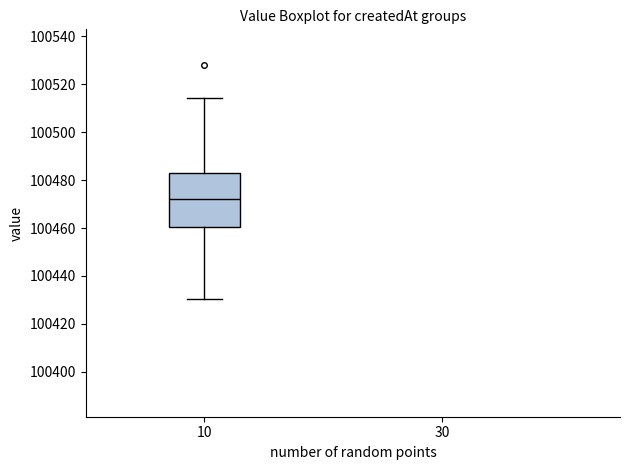

Read this box plot against the y-axis: the position of the median line, the range covered by the box, and the ends of both whiskers. The values are not printed on the chart, so give them approximately, as read against the axis.

median 100472, box 100460 to 100482, whiskers 100430 to 100514